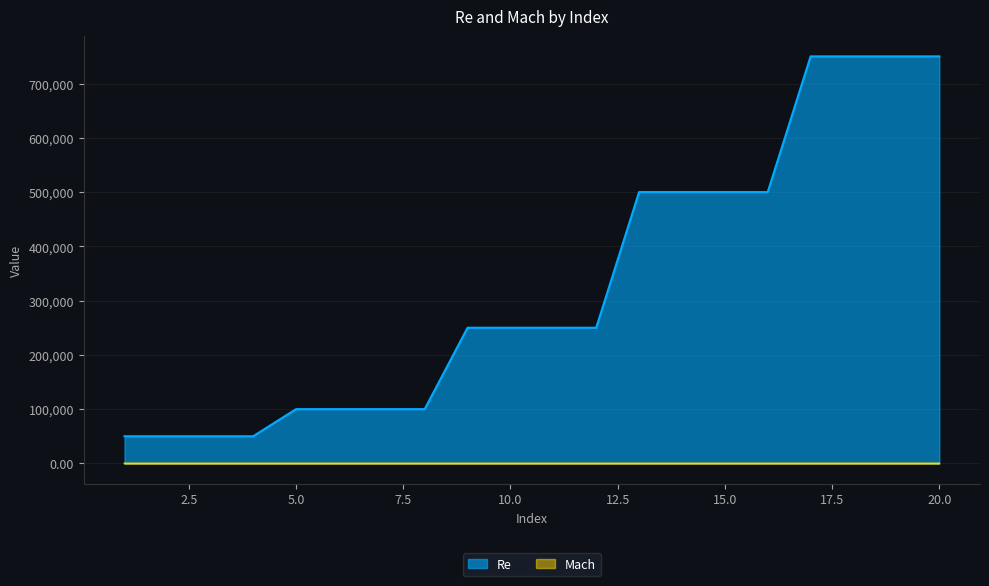

What is the difference between the maximum and second lowest values in the Mach series?

0.5